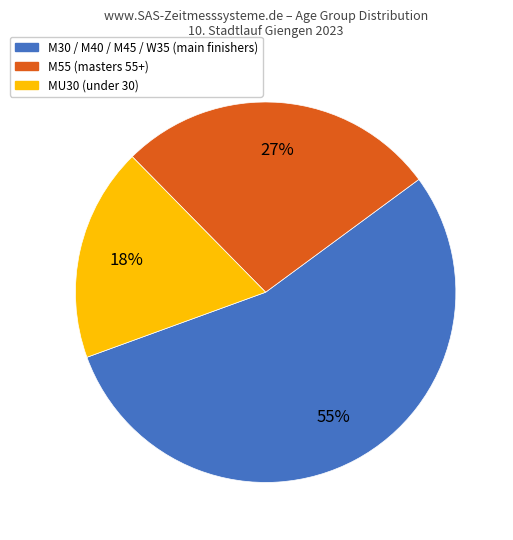

Count the number of slices in the pie.

3